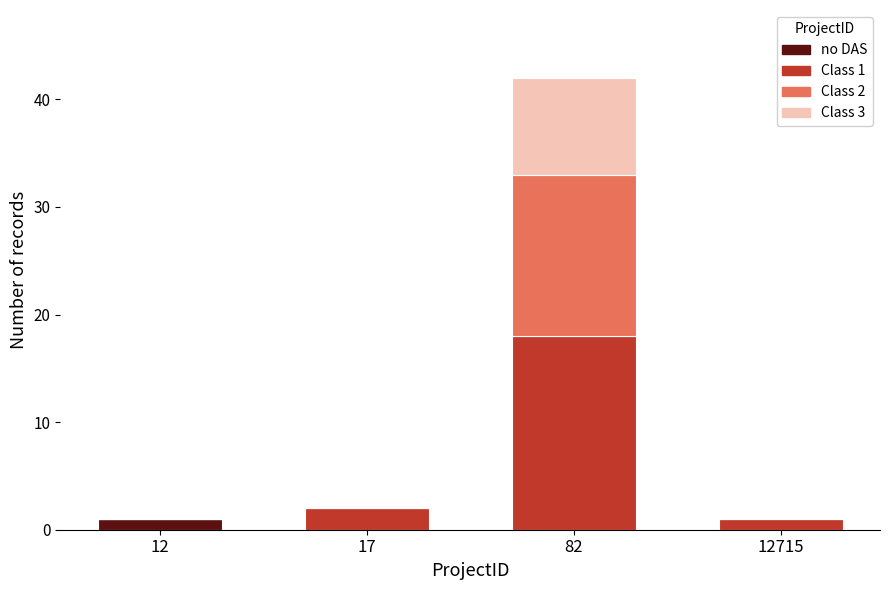

At which label does no DAS reach its peak?

12